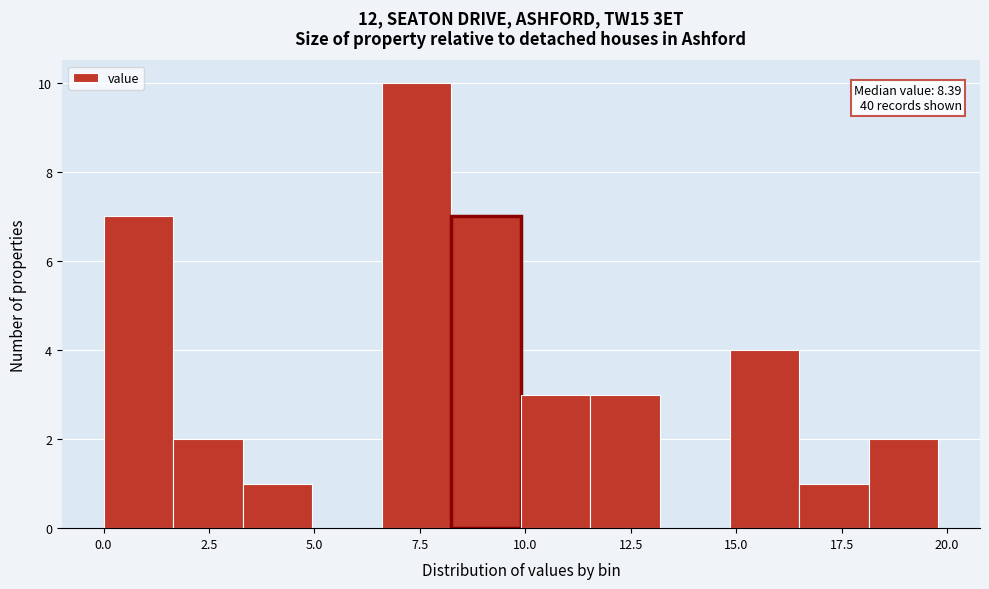

Read against the x-axis, roughly where is the centre of the tallest bar?

7.5